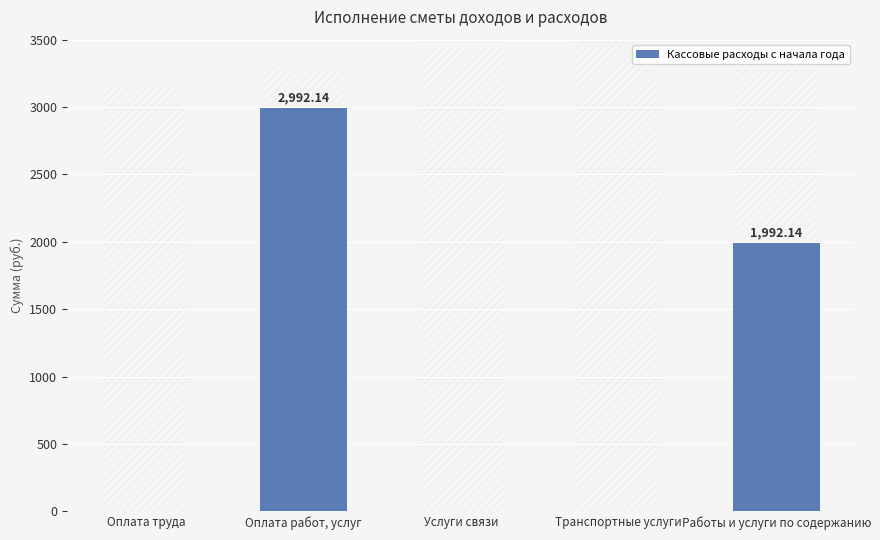

What is the sum of the values at Оплата работ, услуг and Транспортные услуги?

2992.1